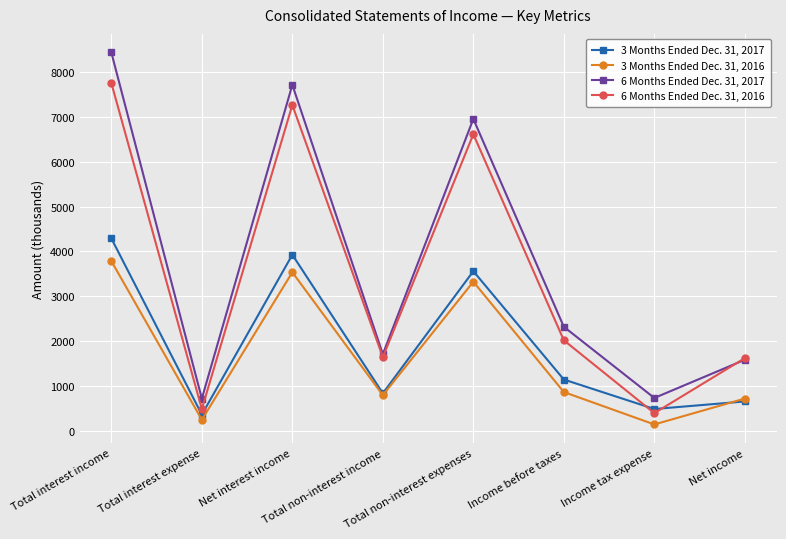

At how many categories does at least one series exceed 5413?

3